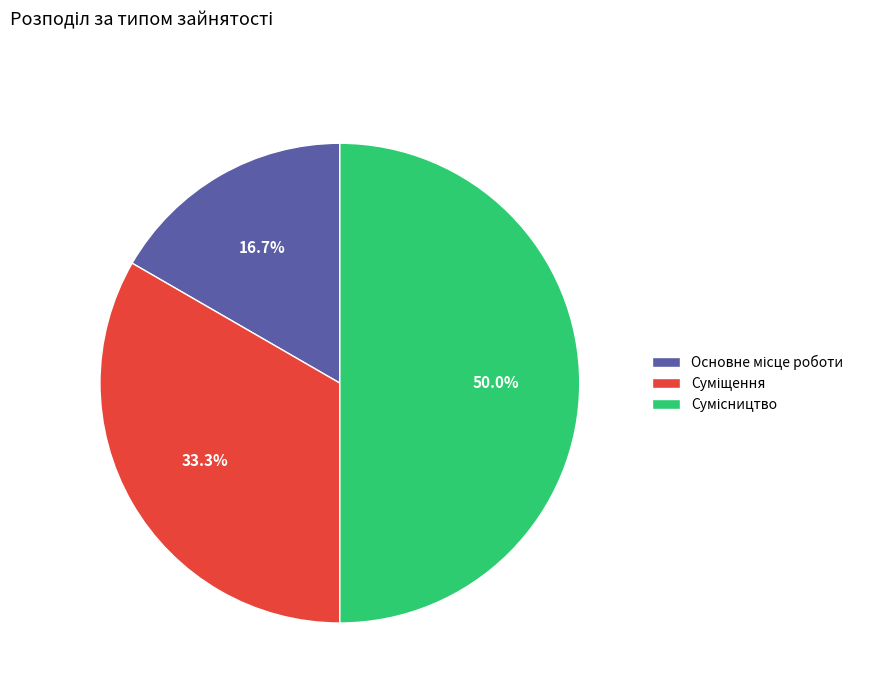

What is the change in value from Основне місце роботи to Сумісництво?

+2